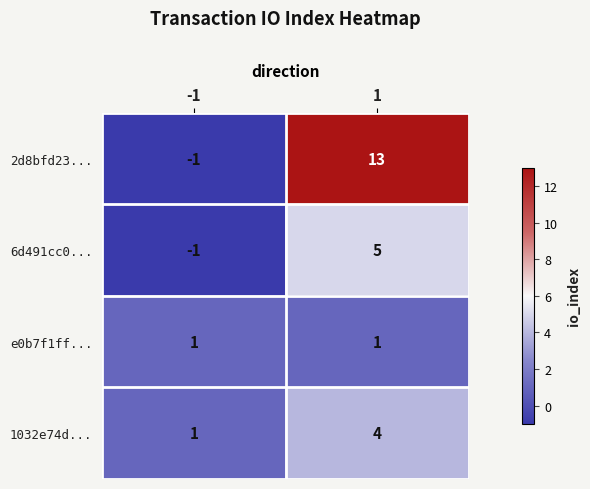

What is the highest value of the 2d8bfd23... series?

13